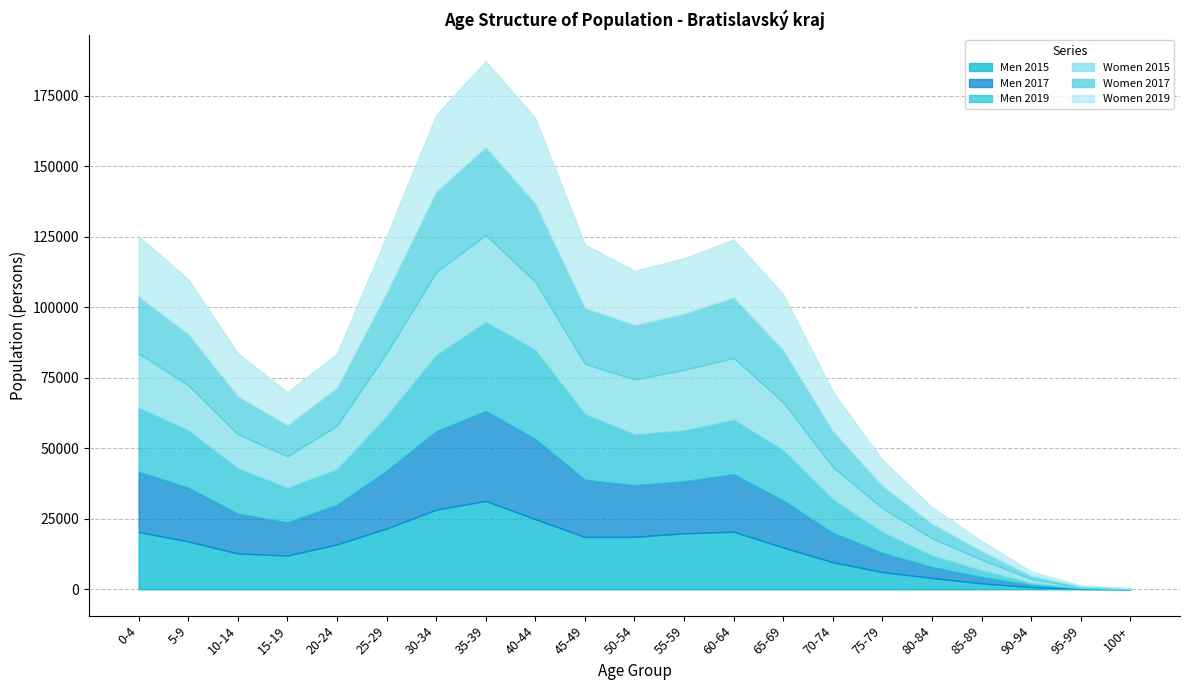

What is the label of the 16th point from the left?

75-79